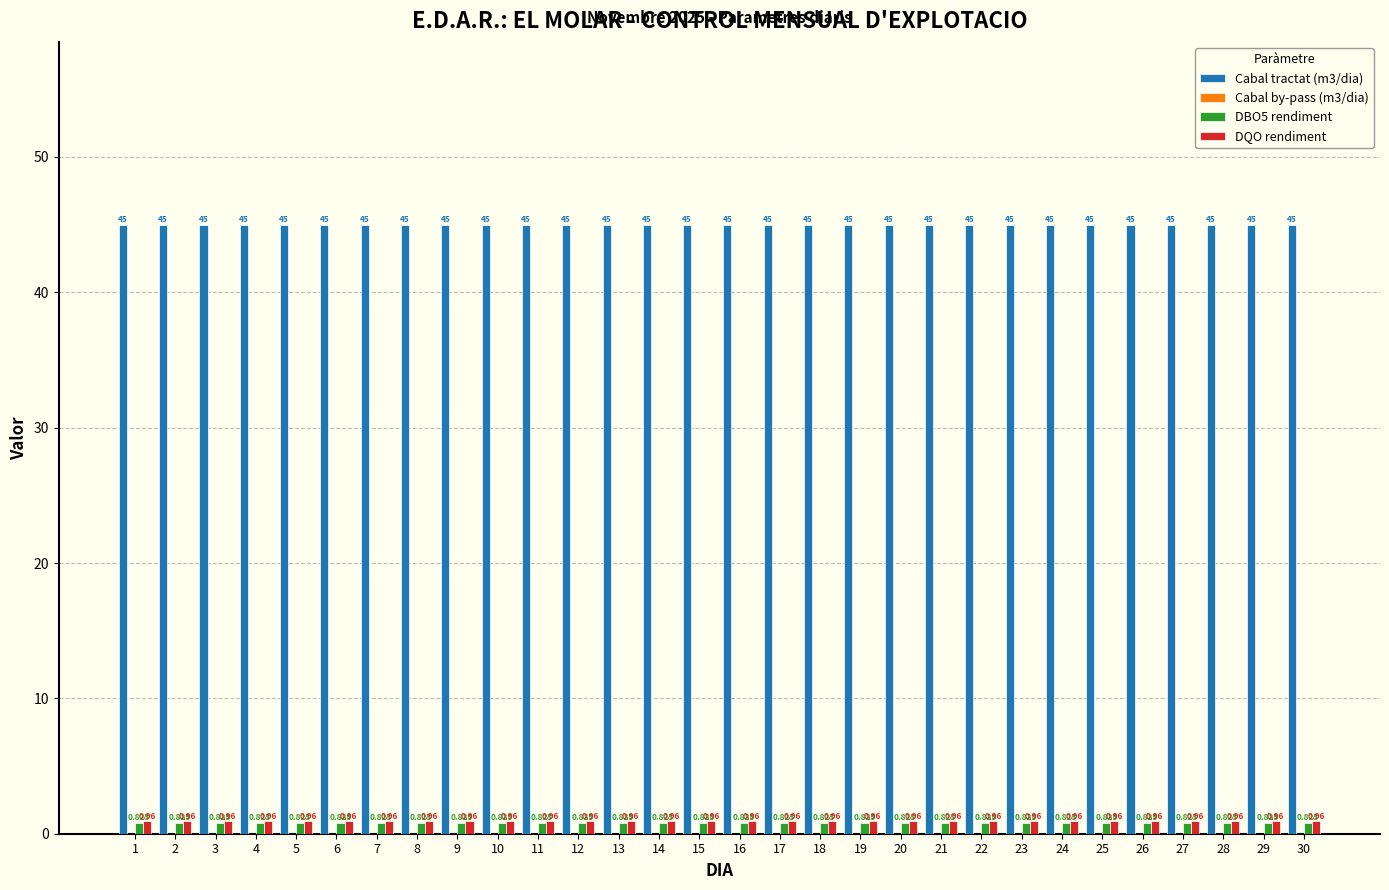

Is the value of DBO5 rendiment at 11 greater than the value of Cabal tractat (m3/dia) at 15?

No